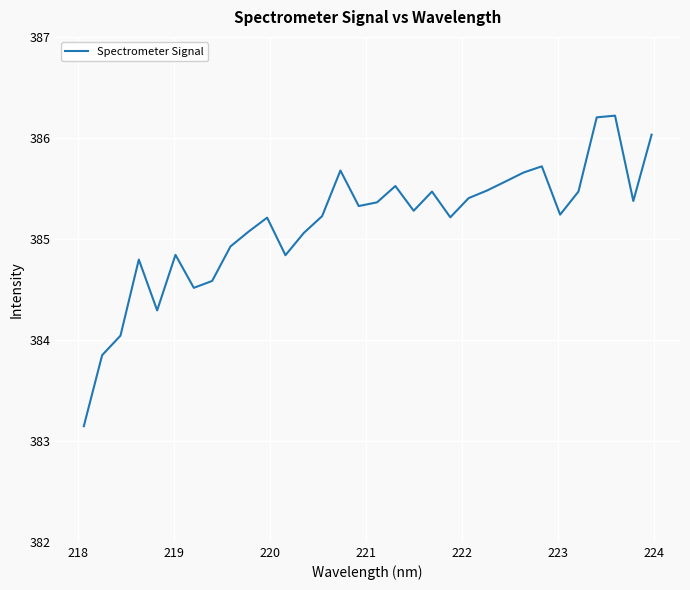

What is the minimum value shown in the chart?

383.1